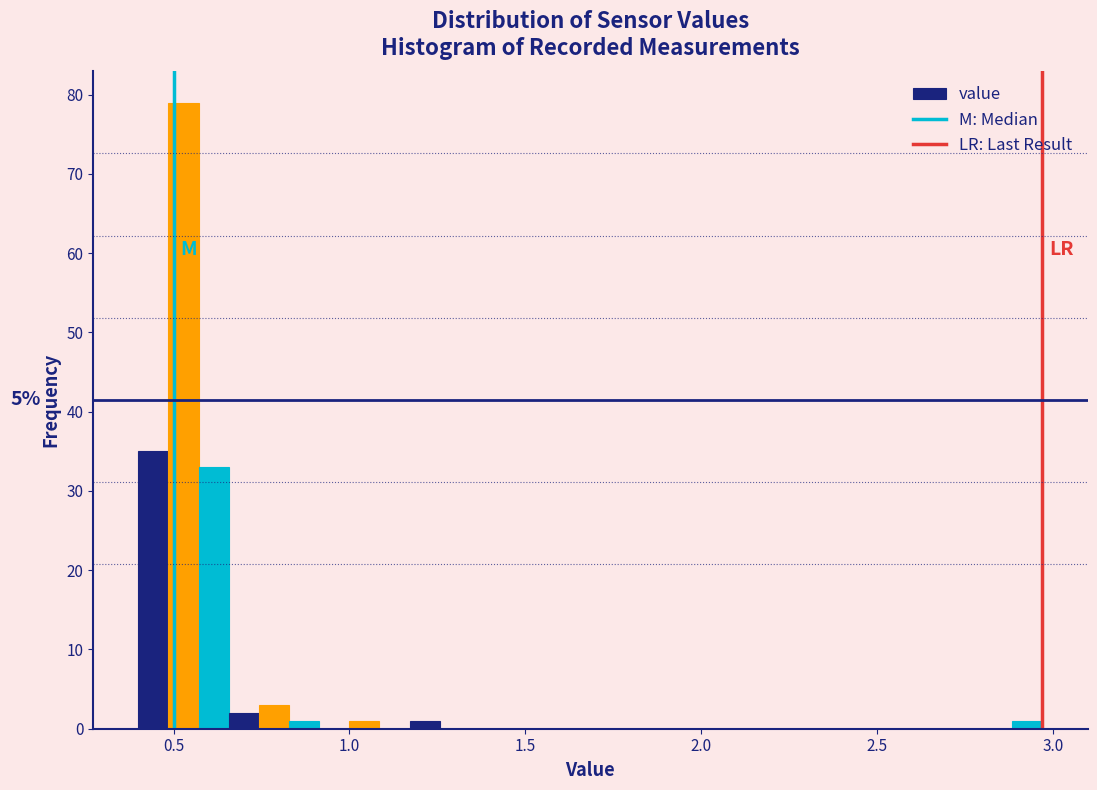

Around what value on the x-axis is the tallest bar? Give the approximate position of its centre, as read against the axis.

0.55